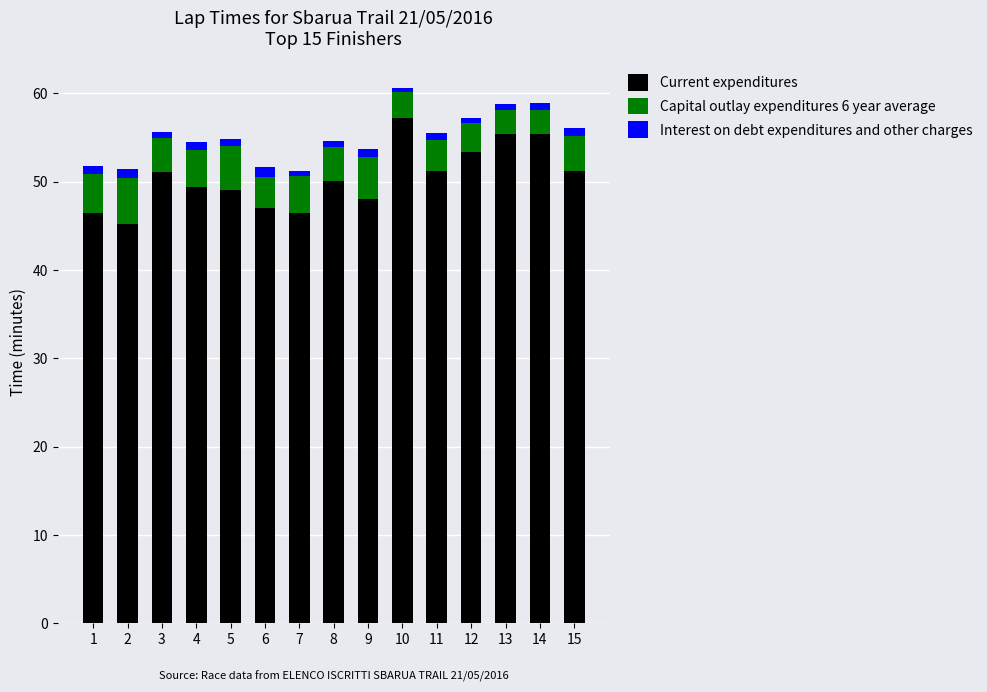

How many bars are there in total?

15